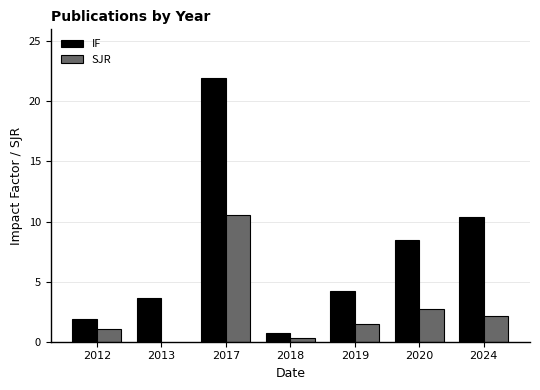

Count the number of data series in this chart.

2